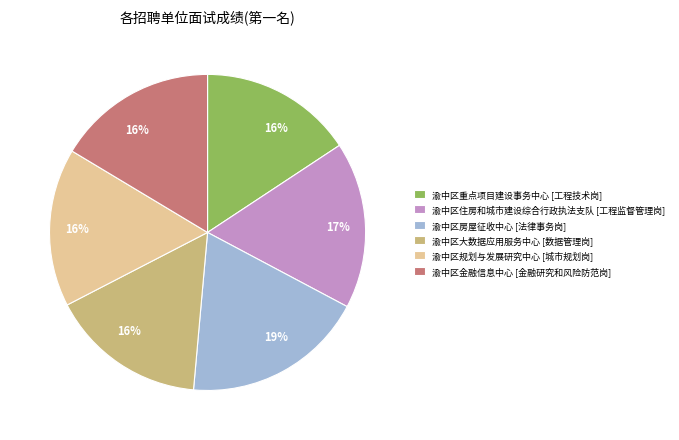

How many segments does this pie chart have?

6